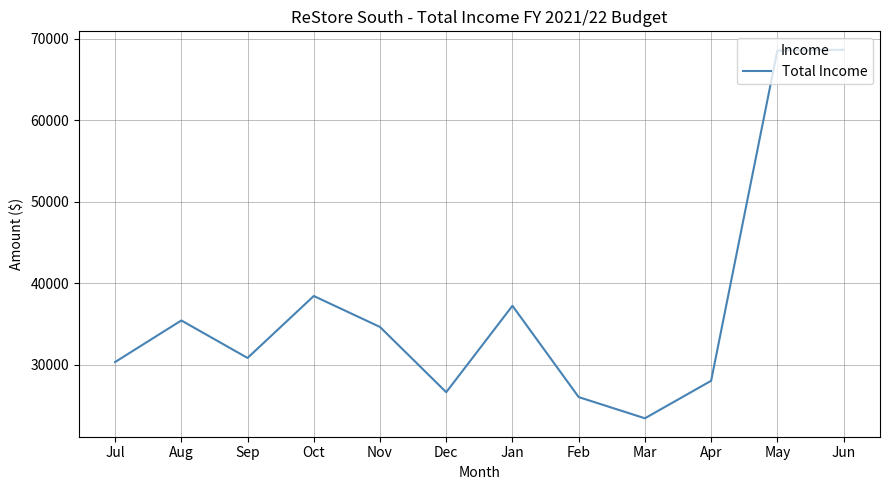

What is the difference between the maximum and minimum values?

45200.0